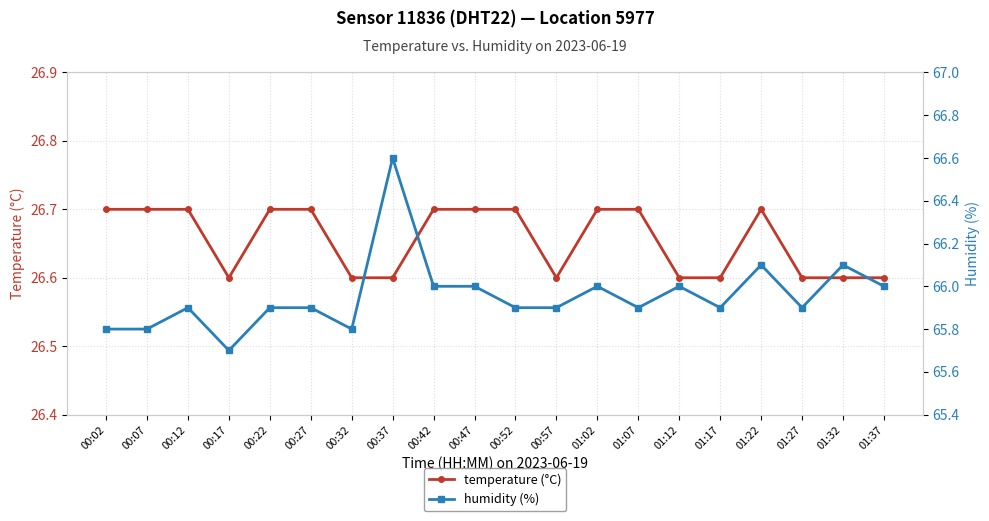

True or false: humidity (%) and temperature (°C) cross at least once.

False